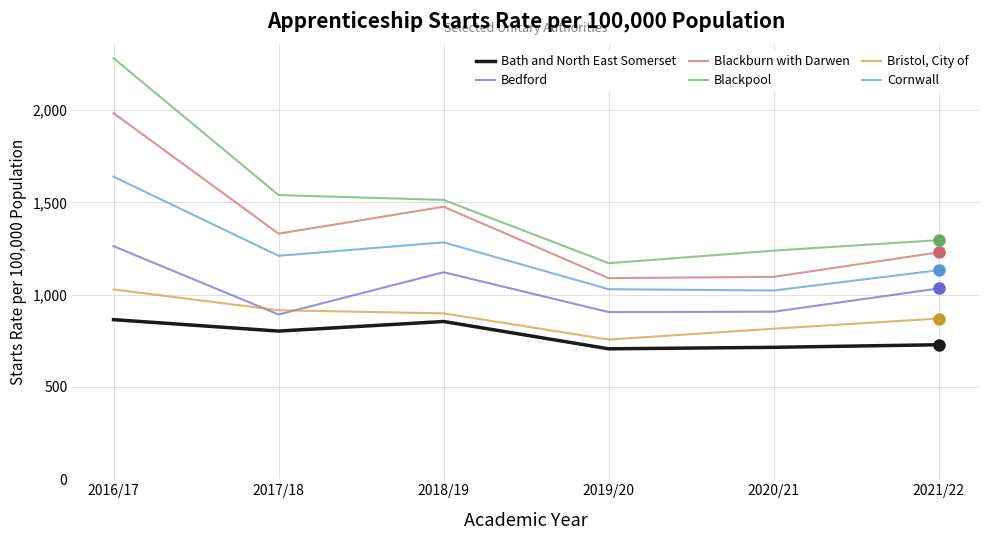

At which label does Blackpool reach its minimum?

2019/20